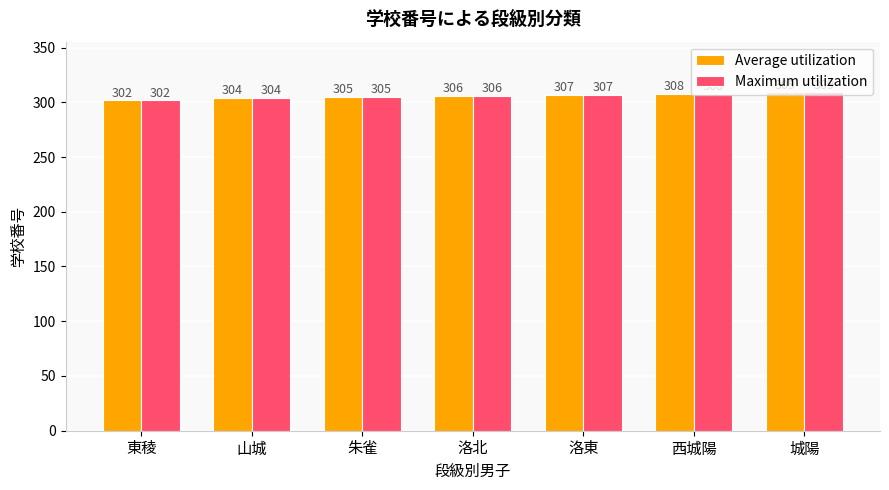

What are all the series names shown in the legend?

Average utilization, Maximum utilization